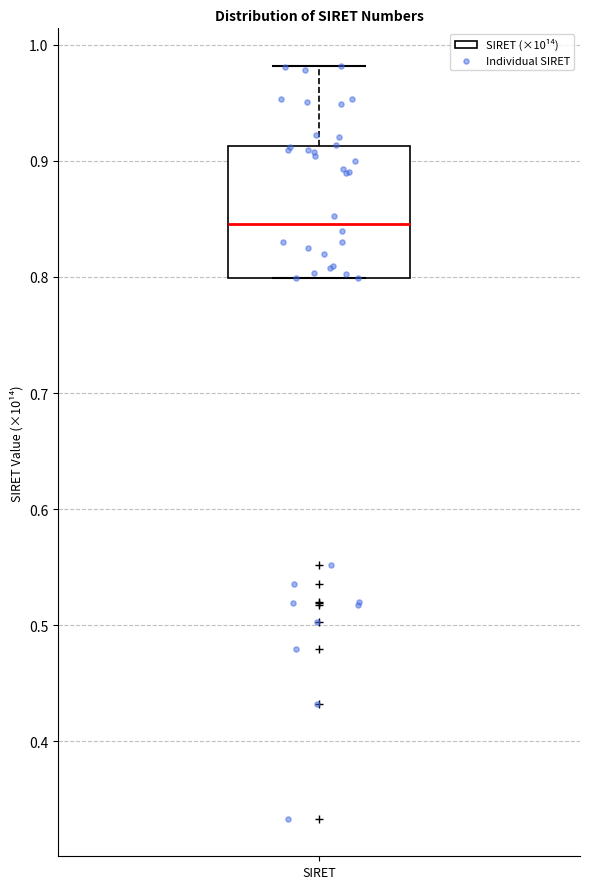

Transcribe this box plot: give where the median line is, the range the box spans, and where the two whiskers end, as read against the y-axis. The values are not printed on the chart, so give them approximately, as read against the axis.

median 0.85, box 0.80 to 0.91, whiskers 0.80 to 0.98